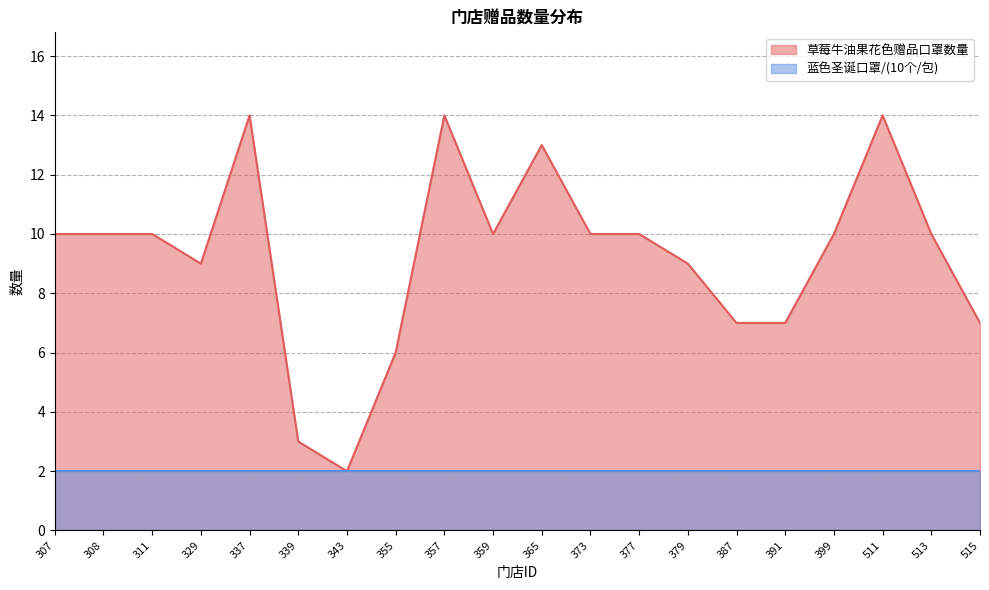

True or false: the data shows 14 at 337.

True